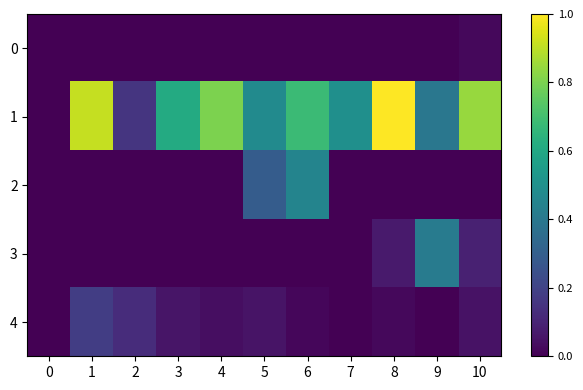

Reading left to right, extract all data points from this chart.

0: 0=0.0	1=0.0	2=0.0	3=0.0	4=0.0	5=0.0	6=0.0	7=0.0	8=0.0	9=0.0	10=0.0
1: 0=0.0	1=0.9	2=0.2	3=0.6	4=0.8	5=0.5	6=0.7	7=0.5	8=1.0	9=0.4	10=0.8
2: 0=0.0	1=0.0	2=0.0	3=0.0	4=0.0	5=0.3	6=0.5	7=0.0	8=0.0	9=0.0	10=0.0
3: 0=0.0	1=0.0	2=0.0	3=0.0	4=0.0	5=0.0	6=0.0	7=0.0	8=0.1	9=0.4	10=0.1
4: 0=0.0	1=0.2	2=0.1	3=0.1	4=0.0	5=0.1	6=0.0	7=0.0	8=0.0	9=0.0	10=0.1